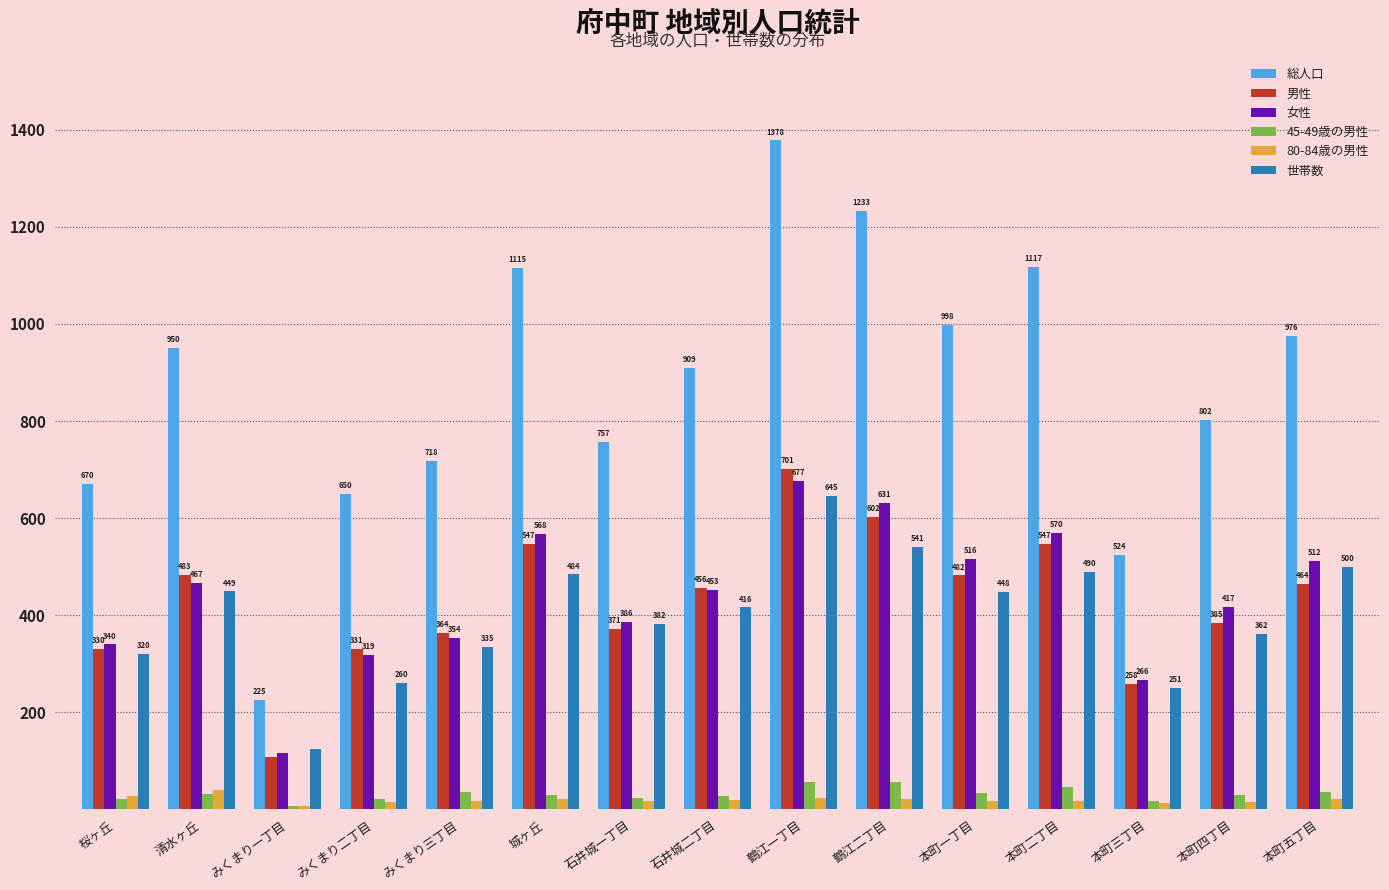

How many bars are there in each group?

6